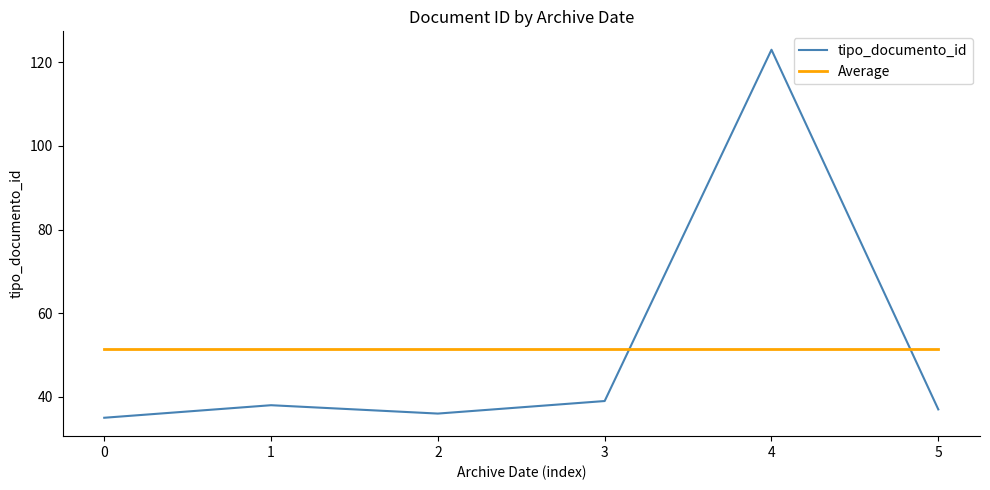

At which category is the sum across all series the highest?

4